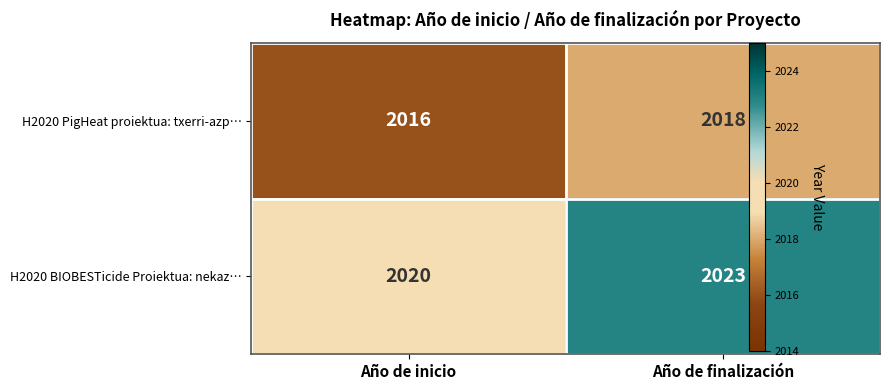

What is the average value of the H2020 BIOBESTicide Proiektua: nekaz… series?

2022